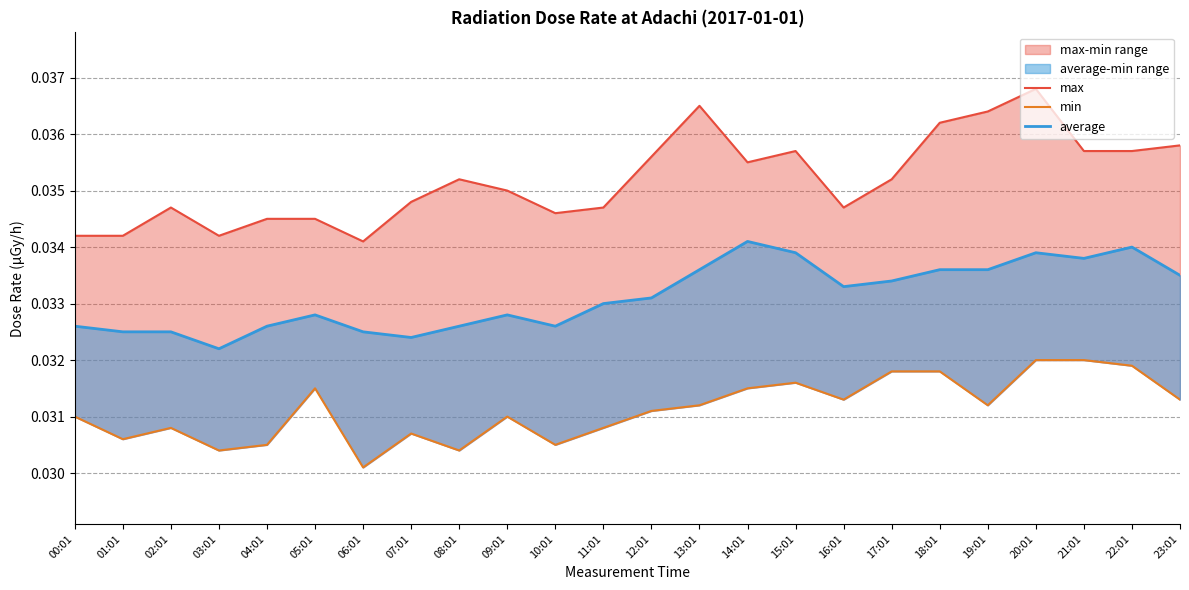

Reading left to right, list all the values displayed in this chart.

max: 00:01=0.0	01:01=0.0	02:01=0.0	03:01=0.0	04:01=0.0	05:01=0.0	06:01=0.0	07:01=0.0	08:01=0.0	09:01=0.0	10:01=0.0	11:01=0.0	12:01=0.0	13:01=0.0	14:01=0.0	15:01=0.0	16:01=0.0	17:01=0.0	18:01=0.0	19:01=0.0	20:01=0.0	21:01=0.0	22:01=0.0	23:01=0.0
min: 00:01=0.0	01:01=0.0	02:01=0.0	03:01=0.0	04:01=0.0	05:01=0.0	06:01=0.0	07:01=0.0	08:01=0.0	09:01=0.0	10:01=0.0	11:01=0.0	12:01=0.0	13:01=0.0	14:01=0.0	15:01=0.0	16:01=0.0	17:01=0.0	18:01=0.0	19:01=0.0	20:01=0.0	21:01=0.0	22:01=0.0	23:01=0.0
average: 00:01=0.0	01:01=0.0	02:01=0.0	03:01=0.0	04:01=0.0	05:01=0.0	06:01=0.0	07:01=0.0	08:01=0.0	09:01=0.0	10:01=0.0	11:01=0.0	12:01=0.0	13:01=0.0	14:01=0.0	15:01=0.0	16:01=0.0	17:01=0.0	18:01=0.0	19:01=0.0	20:01=0.0	21:01=0.0	22:01=0.0	23:01=0.0